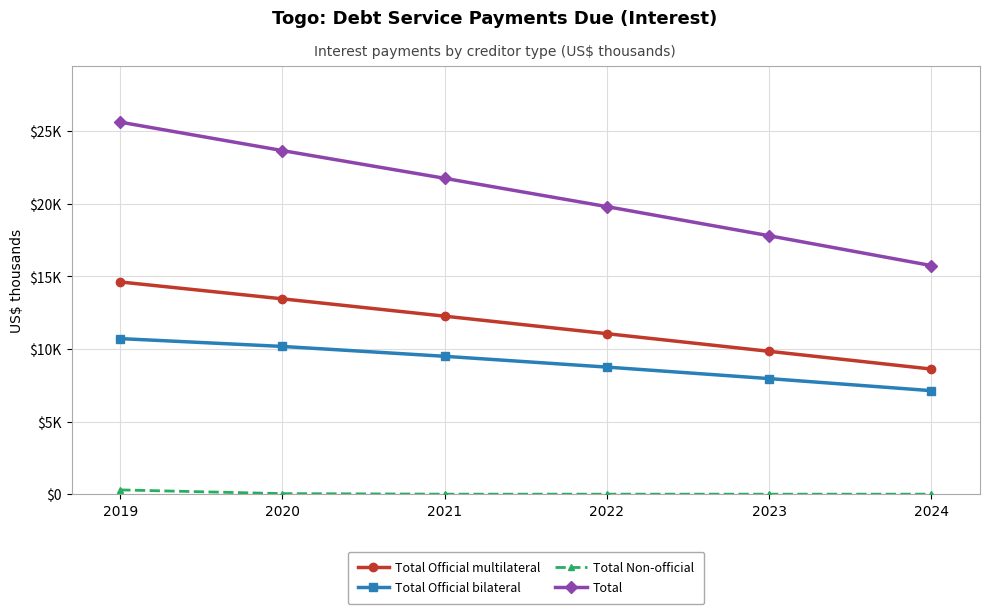

True or false: Total and Total Non-official cross at least once.

False